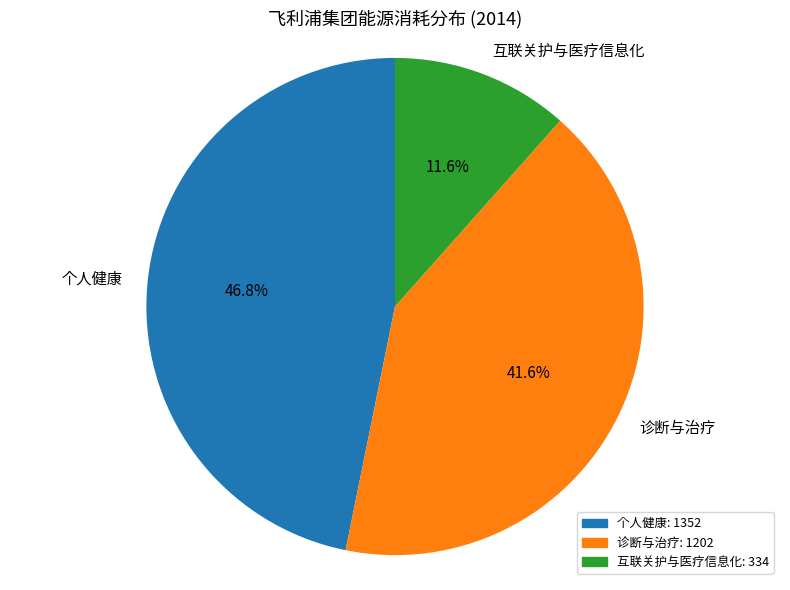

Is there a majority slice in this chart?

No